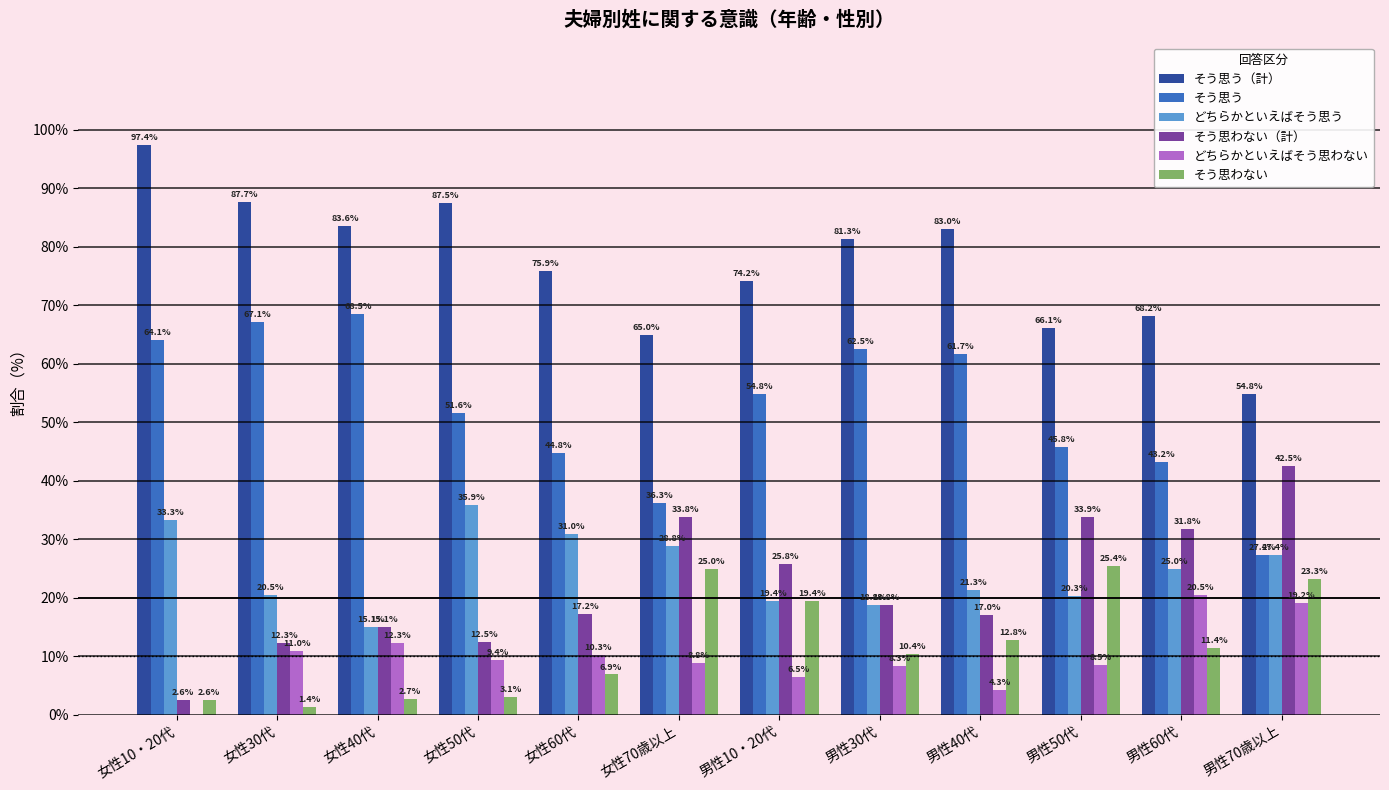

Where is どちらかといえばそう思わない nearest to the value 10?

女性60代